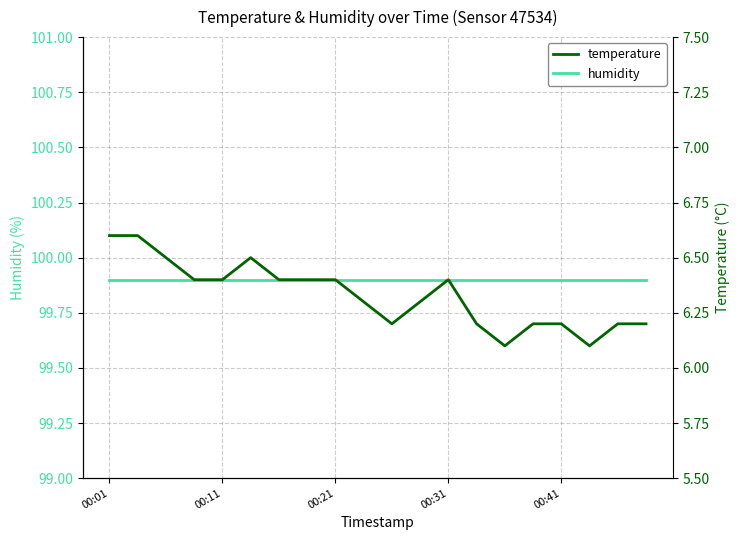

Which series has the widest spread of values?

temperature